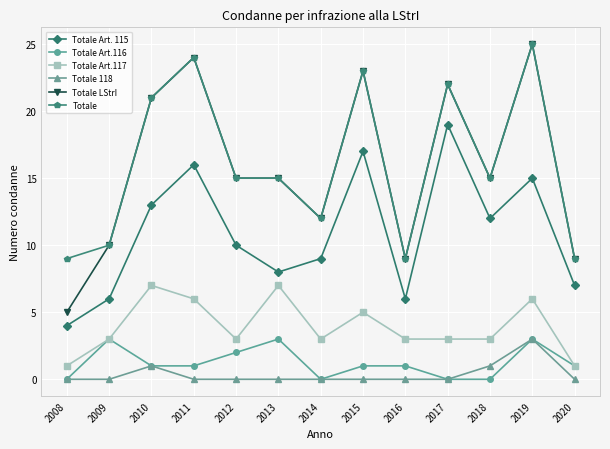

What is the minimum value for Totale?

9